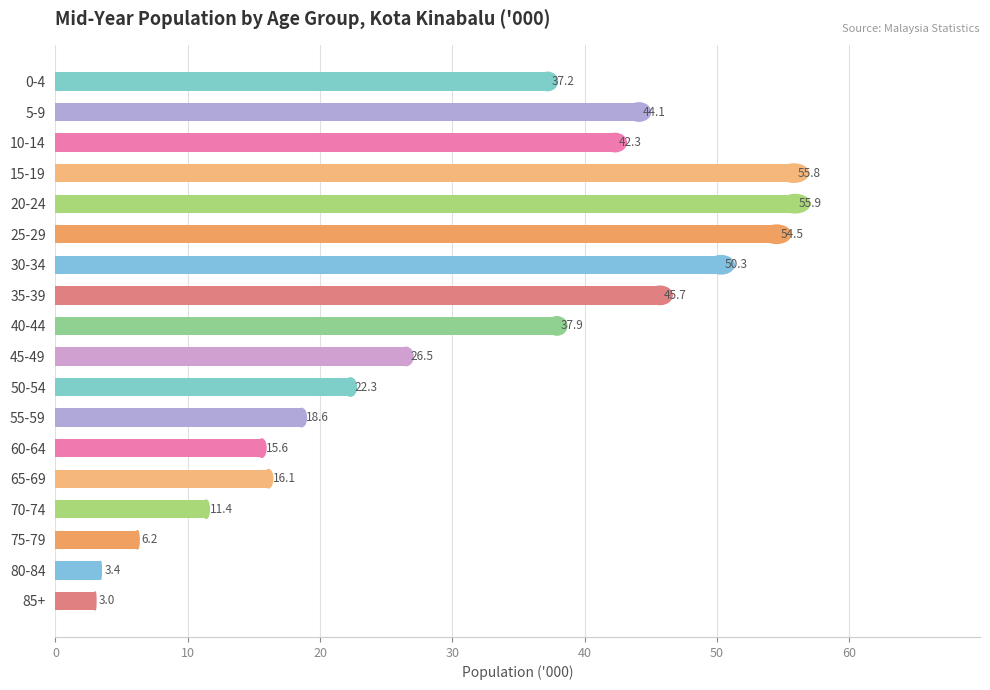

What is the difference between the maximum and minimum values?

52.9